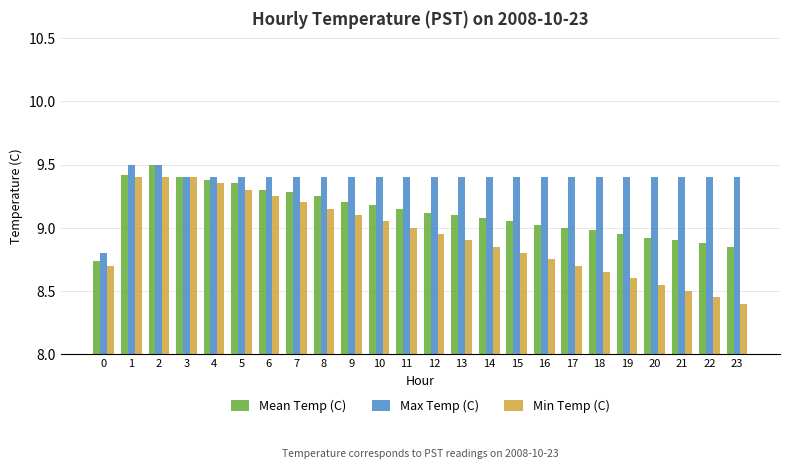

What is the sum of the Max Temp (C) values at 14 and 7?

18.8